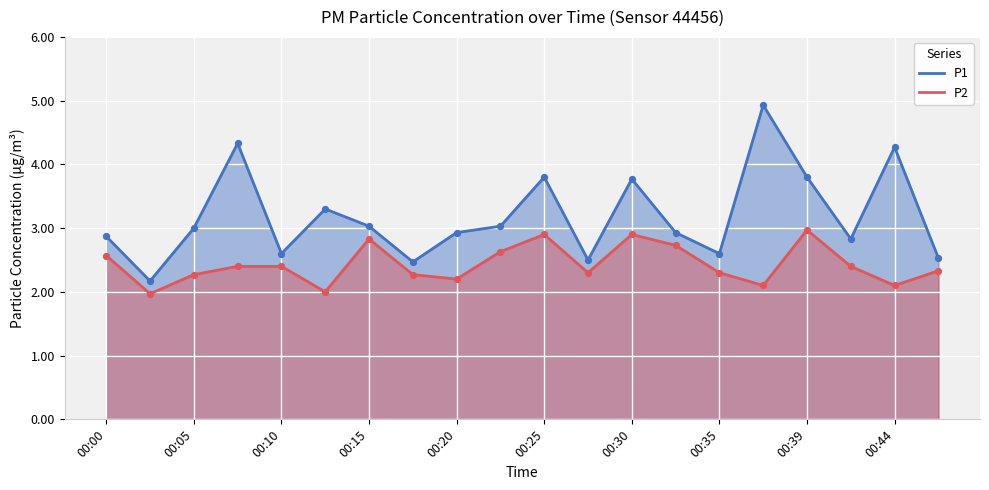

Which series has the largest total across all categories?

P1